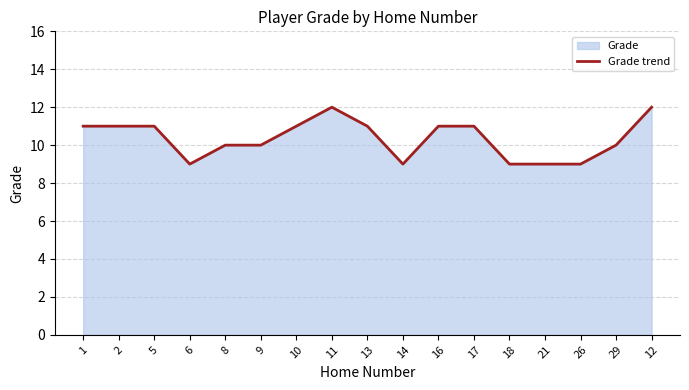

What is the smallest value displayed?

9